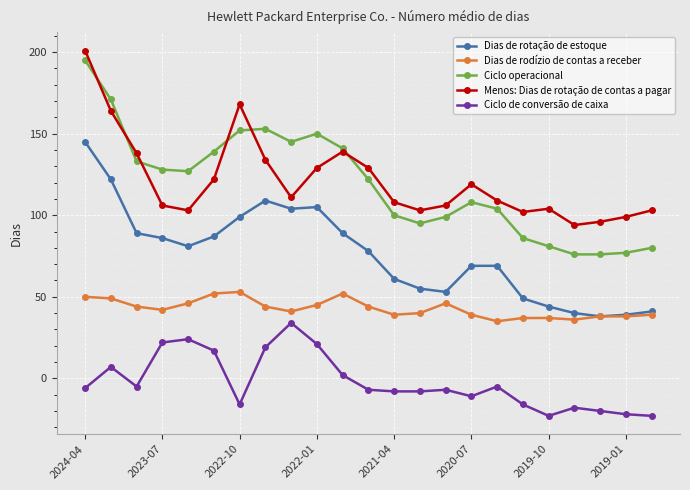

True or false: Menos: Dias de rotação de contas a pagar has more than 0 interior local peaks.

True